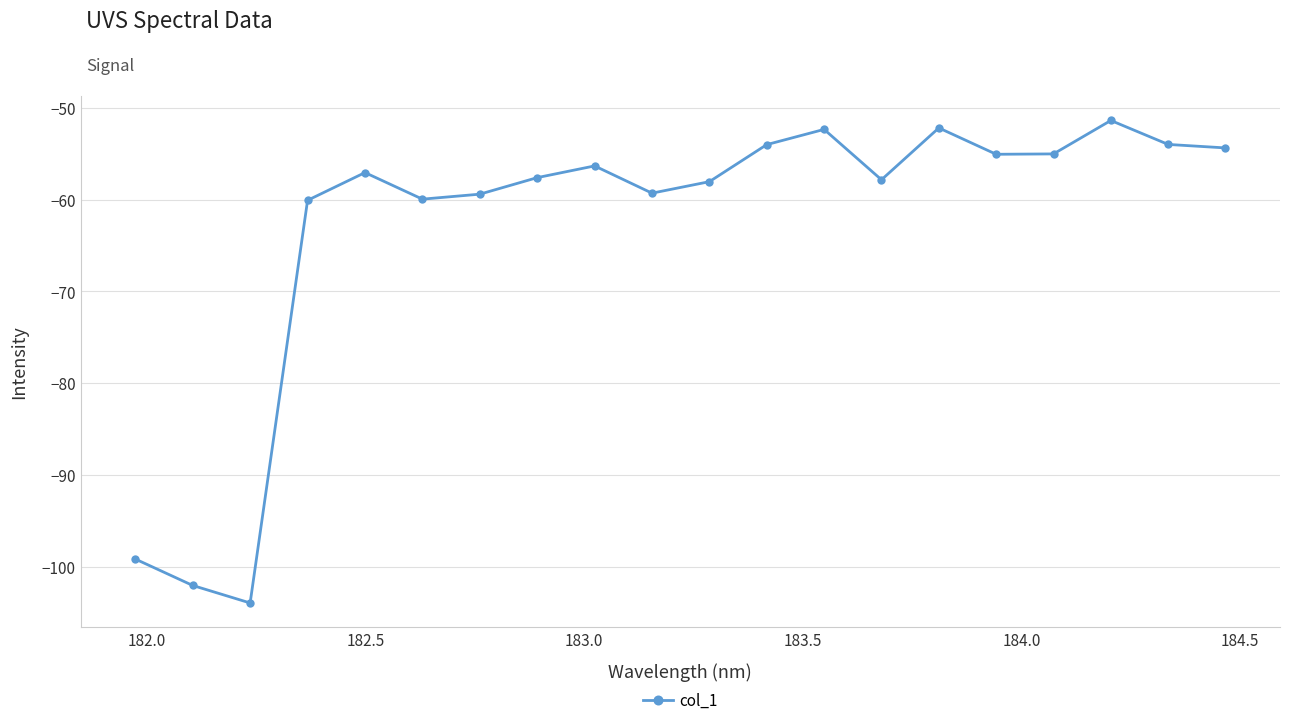

True or false: there are more than 0 points higher than both neighbors.

True